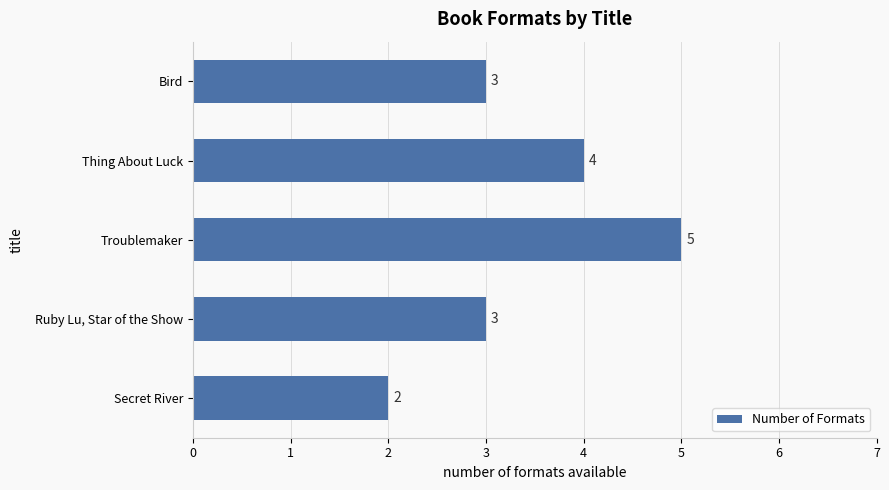

Approximately how many times larger is the value at Bird compared to Secret River?

1.5